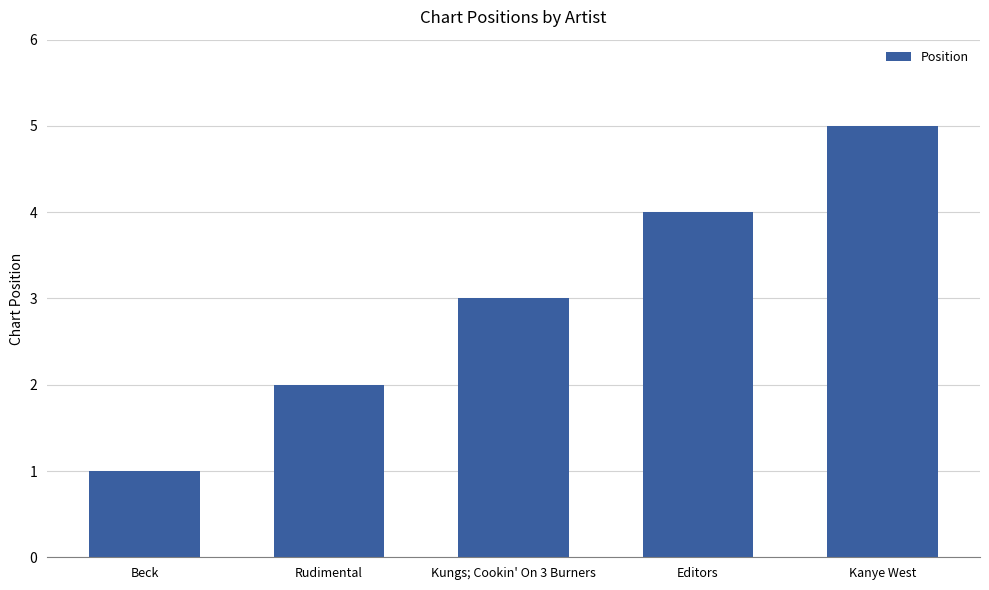

True or false: the data shows 1 at Rudimental.

False